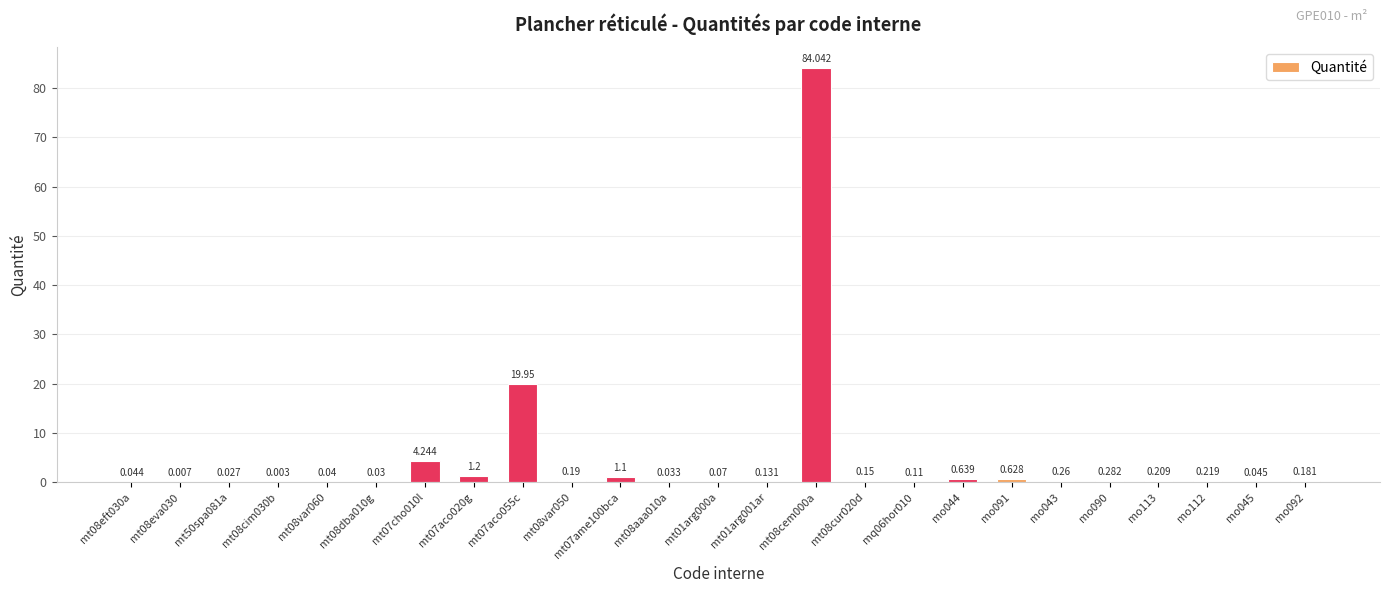

Which label corresponds to the smallest value in the chart?

mt08cim030b